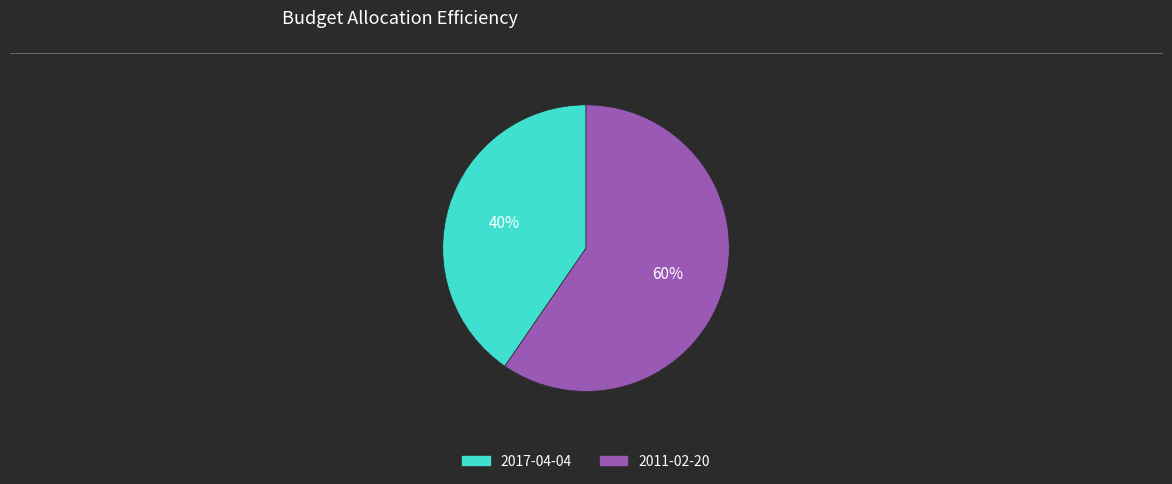

Do 2017-04-04 and 2011-02-20 together represent more than half of the pie?

Yes